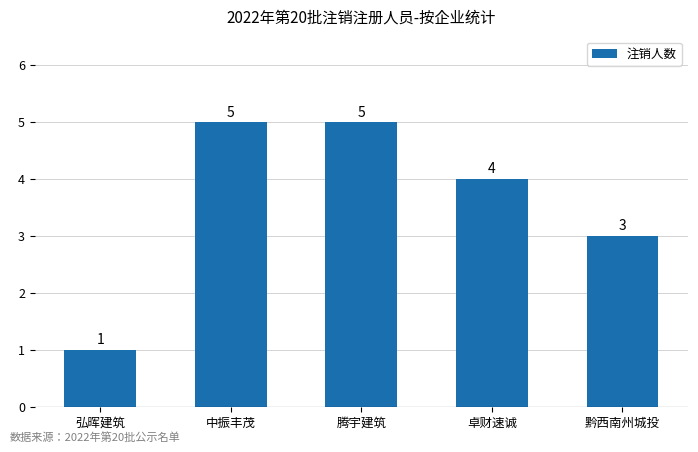

Read the value at 黔西南州城投.

3